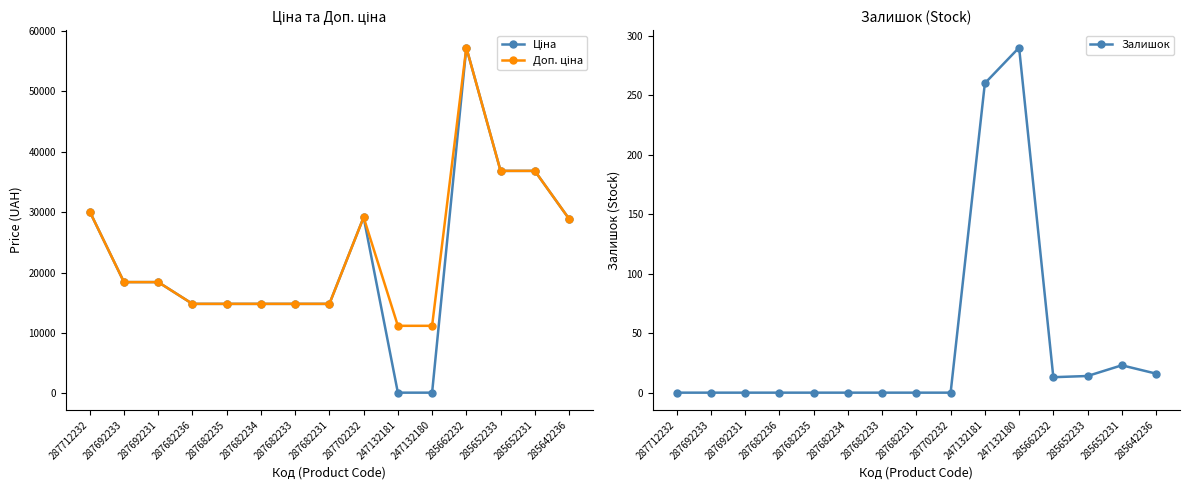

True or false: Ціна has a value of 25197.1 at 287692233.

False